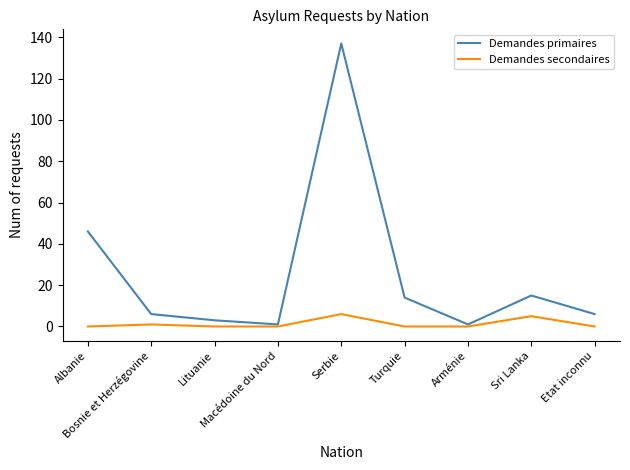

At how many categories does at least one series exceed 101?

1